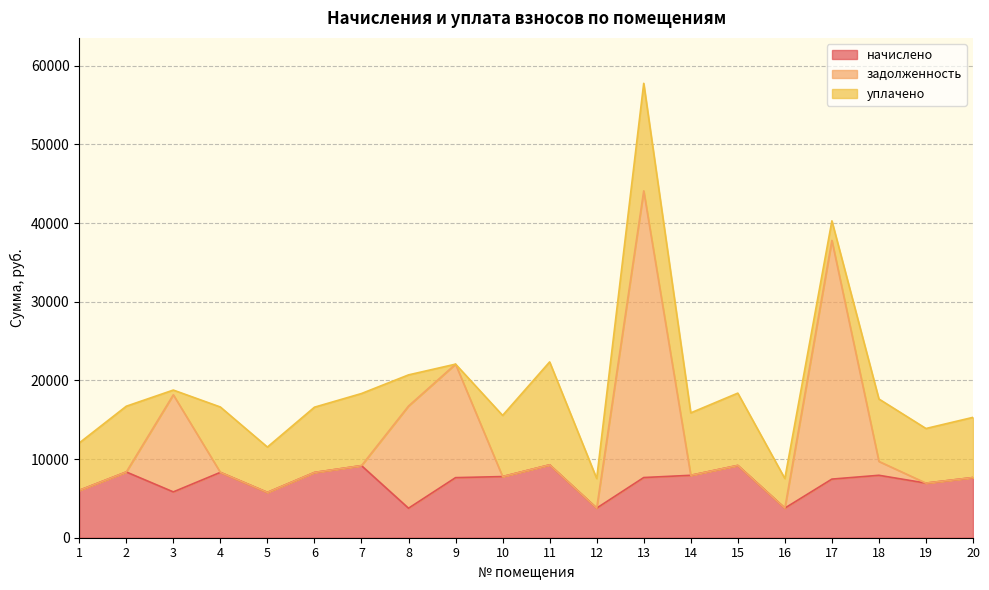

The value of начислено at 3 is 5825.0. True or false?

True